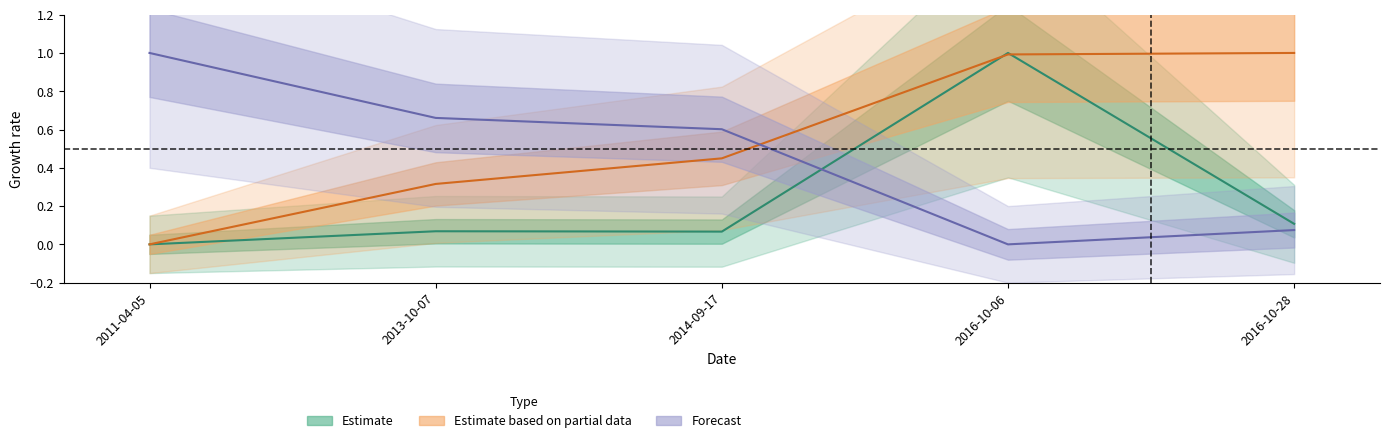

Which has a higher value, 2016-10-28 or 2014-09-17?

2016-10-28